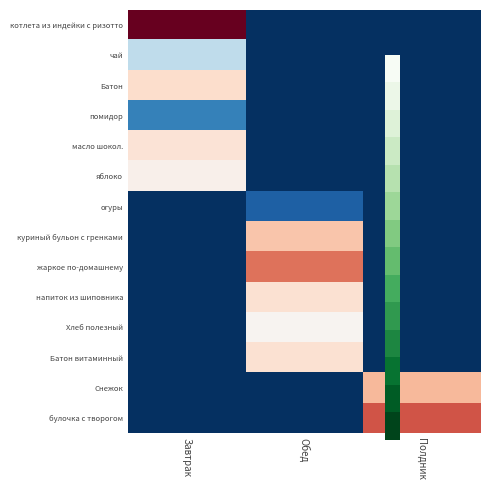

Reading left to right, list all the values displayed in this chart.

котлета из индейки с ризотто: Завтрак=368	Обед=0	Полдник=0
чай: Завтрак=41	Обед=0	Полдник=0
Батон: Завтрак=109	Обед=0	Полдник=0
помидор: Завтрак=18	Обед=0	Полдник=0
масло шокол.: Завтрак=98	Обед=0	Полдник=0
яблоко: Завтрак=71	Обед=0	Полдник=0
огуры: Завтрак=0	Обед=10	Полдник=0
куриный бульон с гренками: Завтрак=0	Обед=142	Полдник=0
жаркое по-домашнему: Завтрак=0	Обед=226	Полдник=0
напиток из шиповника: Завтрак=0	Обед=104	Полдник=0
Хлеб полезный: Завтрак=0	Обед=63	Полдник=0
Батон витаминный: Завтрак=0	Обед=104	Полдник=0
Снежок: Завтрак=0	Обед=0	Полдник=156
булочка с творогом: Завтрак=0	Обед=0	Полдник=251